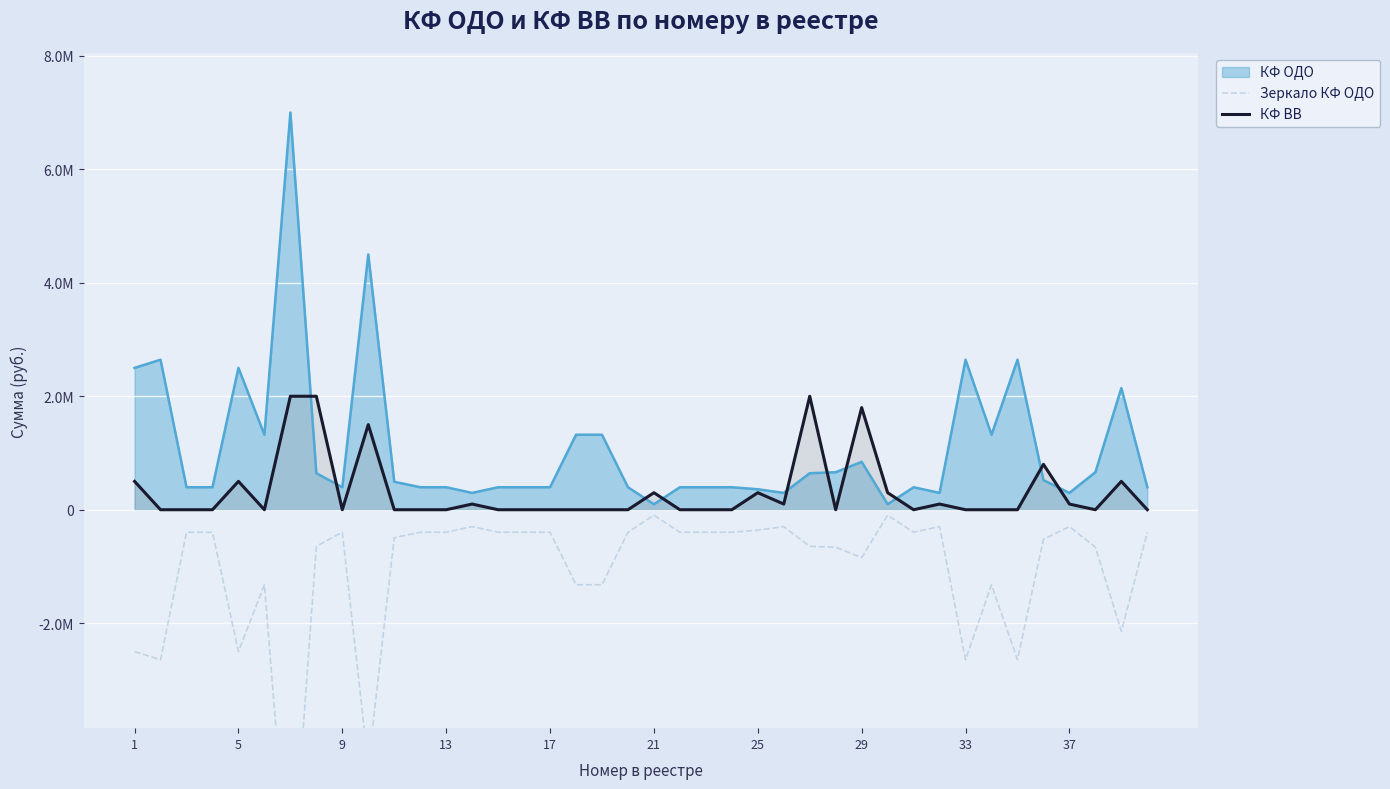

How many data points does each series have?

40